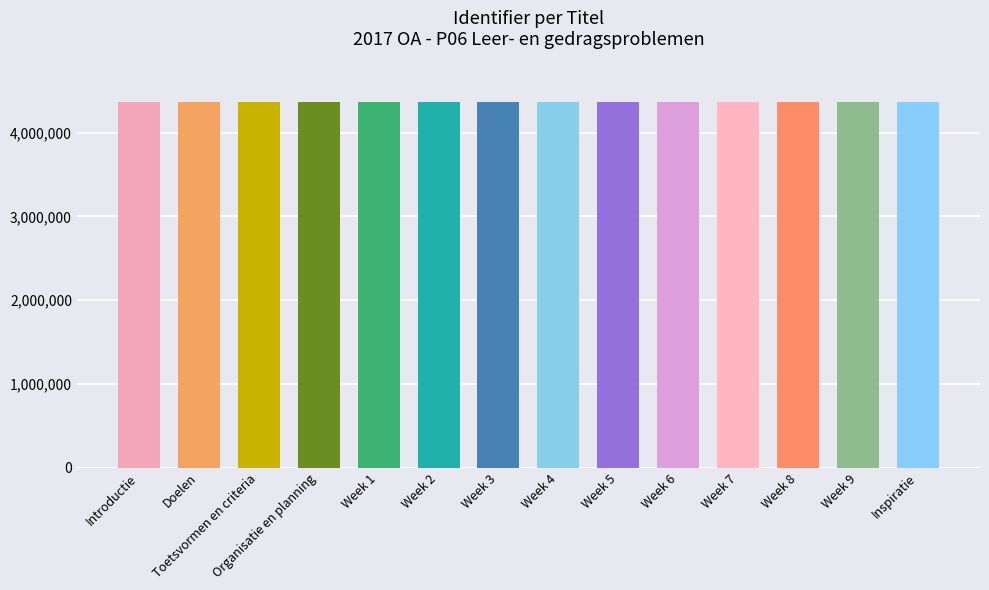

How many values are below 4365628?

7